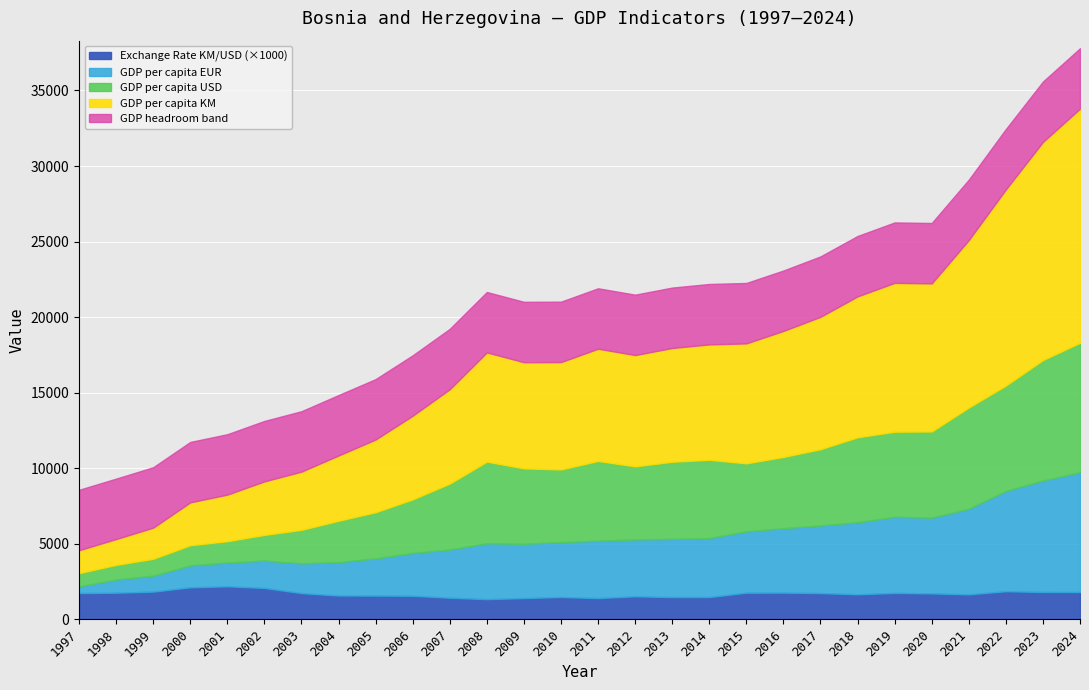

Does the chart display data point markers on the line(s)?

No